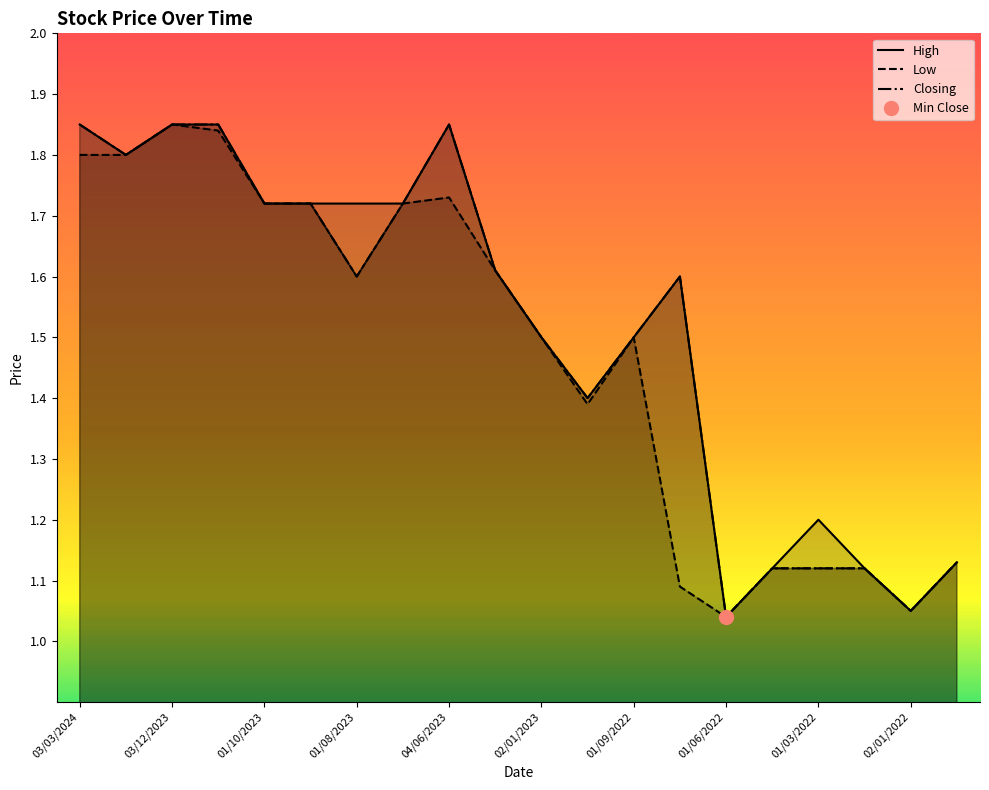

True or false: Low and Closing intersect in this chart.

False